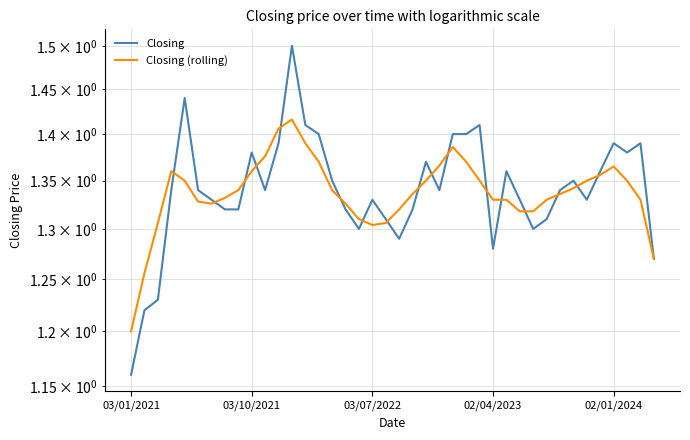

How many Closing (rolling) values are between 1 and 2?

40